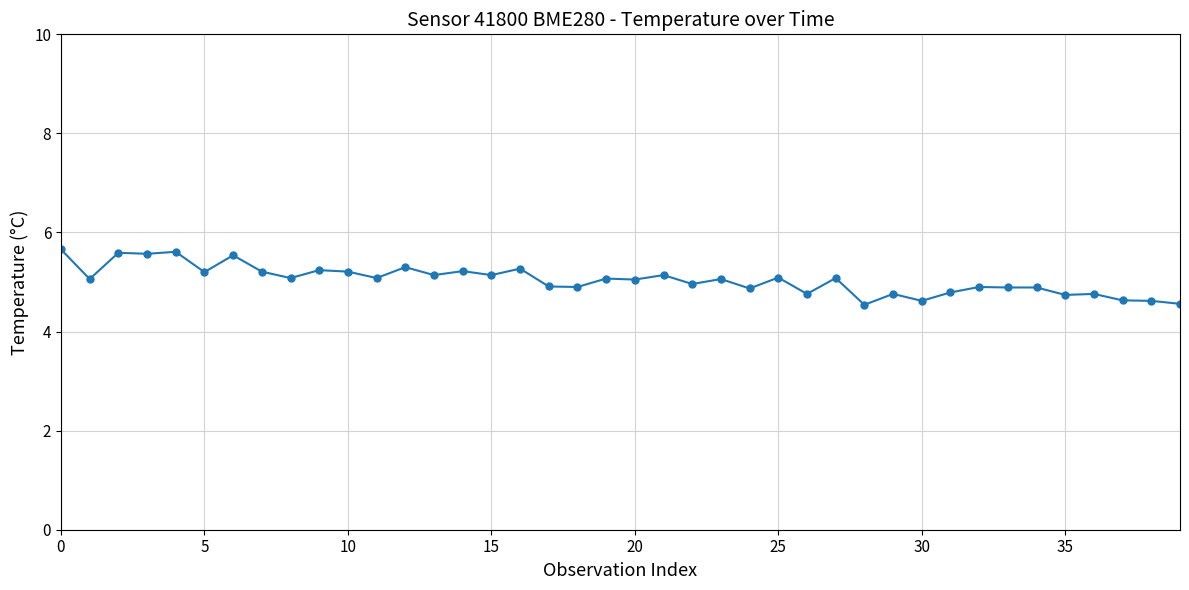

What is the greatest value displayed?

5.7